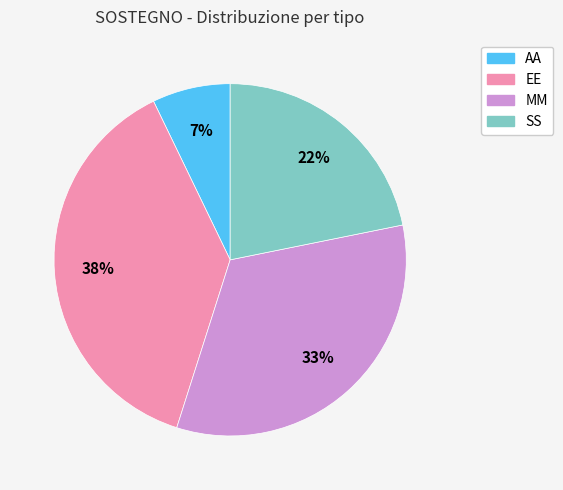

Is SS the majority of the pie?

No